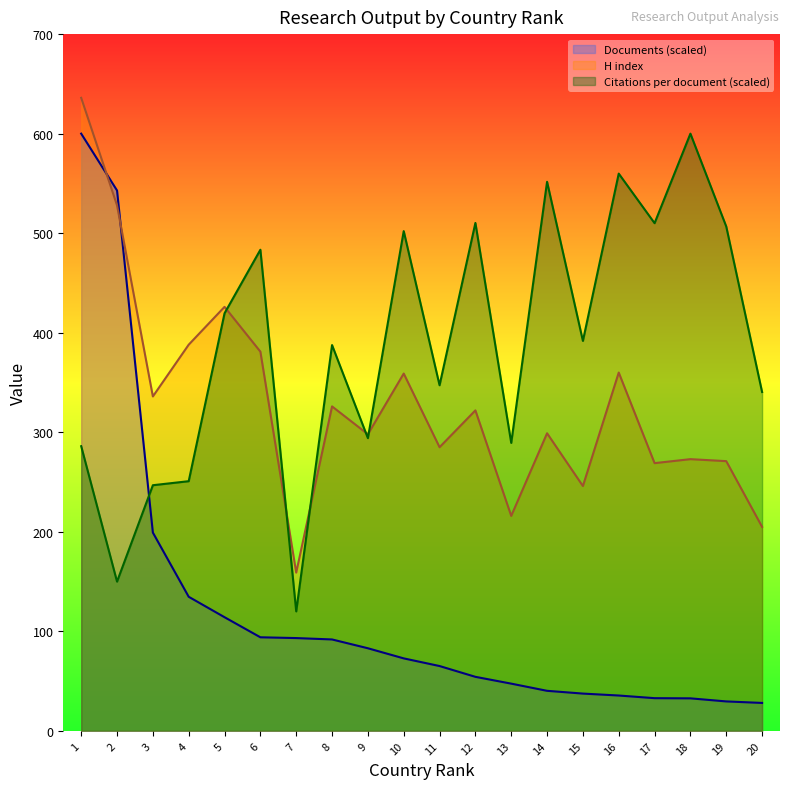

True or false: Documents has more than 1 interior local peaks.

False